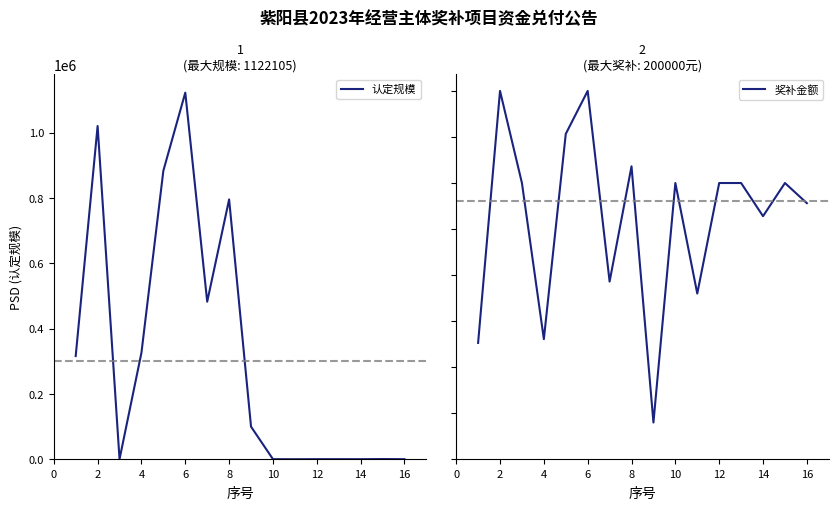

True or false: 奖补金额 has more than 0 interior local peaks.

True